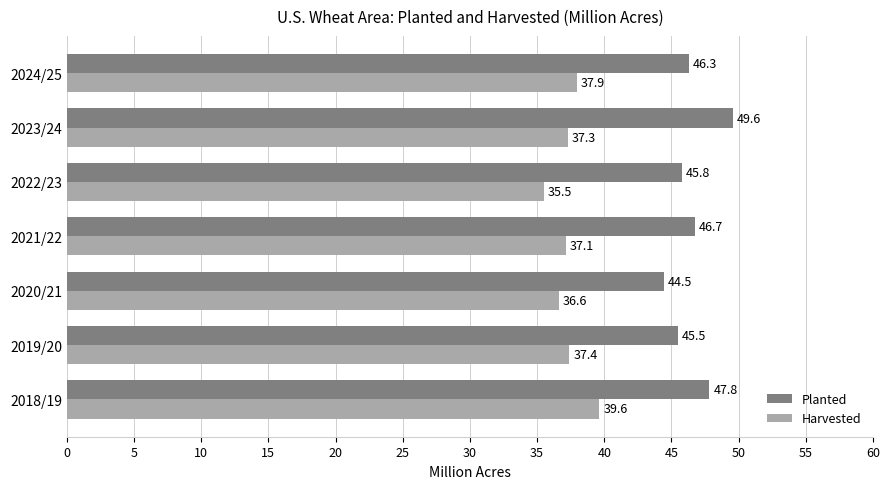

Which series has the largest total across all categories?

Planted